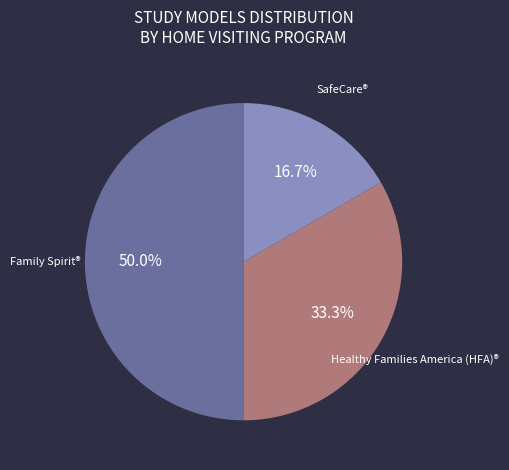

How many segments does this pie chart have?

3